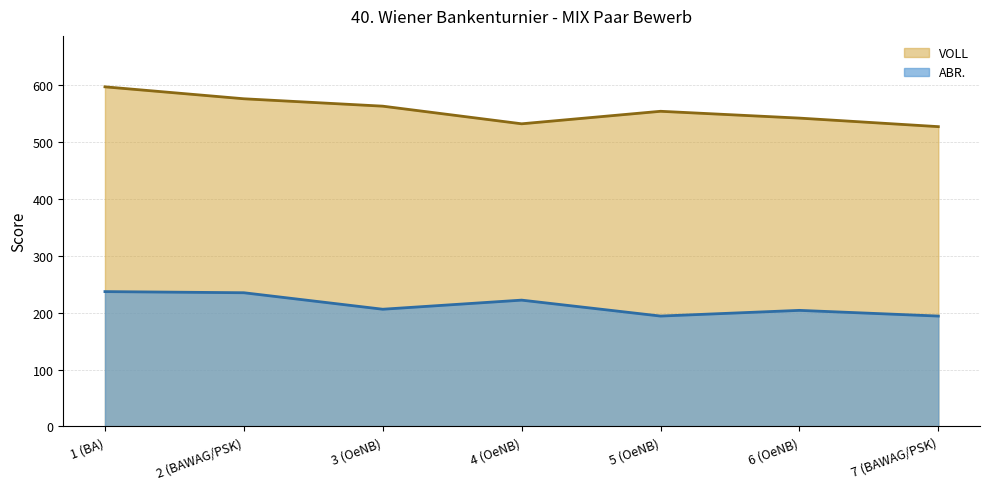

The value of VOLL at 6 (OeNB) is 542. True or false?

True